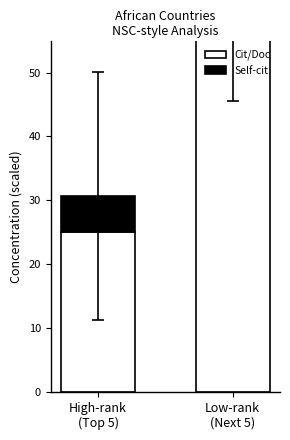

Between Low-rank
(Next 5) and High-rank
(Top 5), which is larger?

Low-rank
(Next 5)